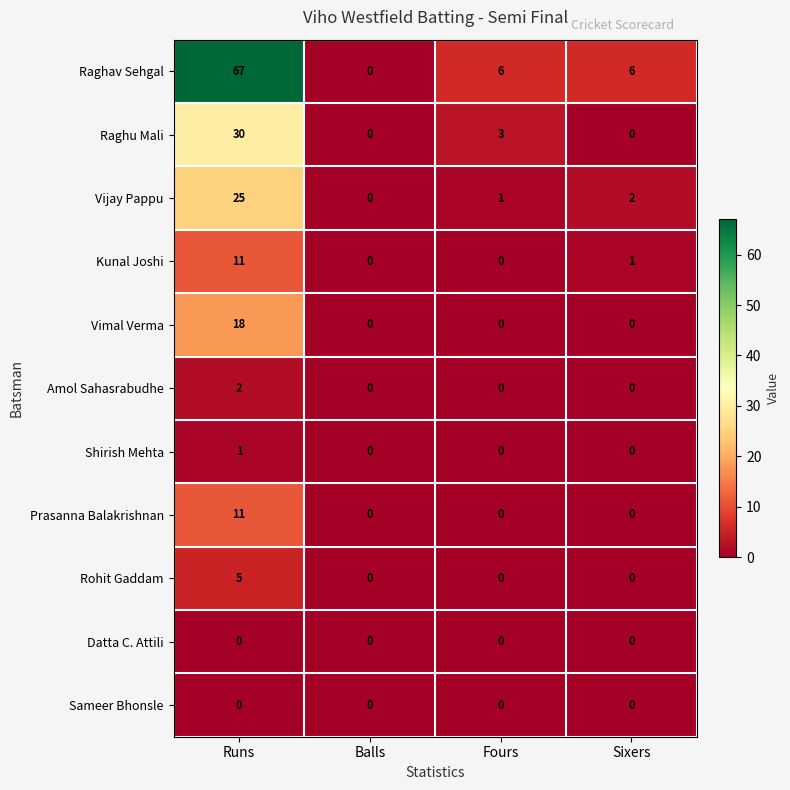

Which series has the widest spread of values?

Raghav Sehgal